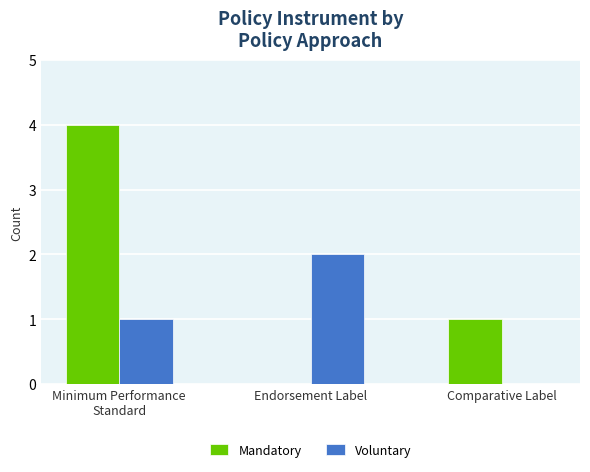

The Mandatory series shows 1 at Comparative Label. True or false?

True